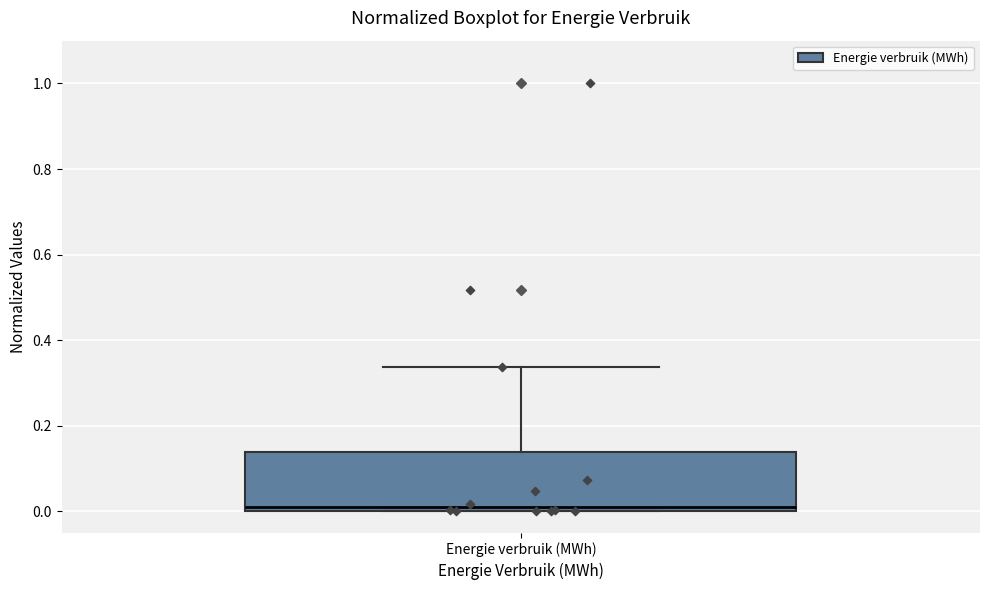

Read this box plot against the y-axis: the position of the median line, the range covered by the box, and the ends of both whiskers. The values are not printed on the chart, so give them approximately, as read against the axis.

median 0.02, box 0.00 to 0.14, whiskers 0.00 to 0.34